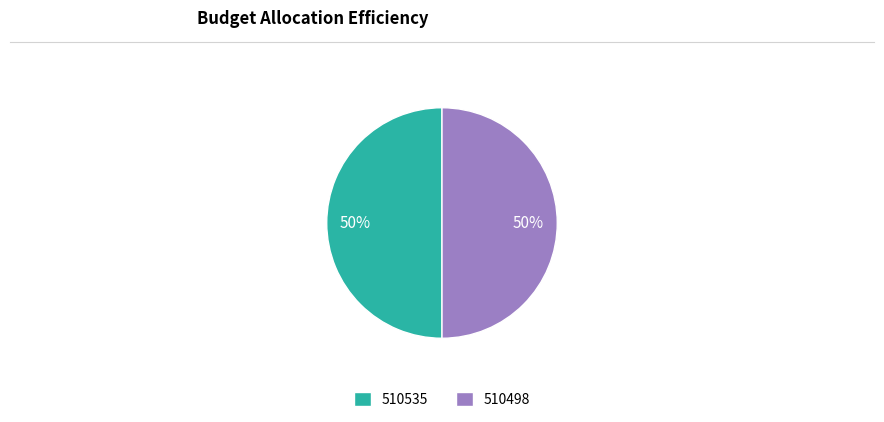

Count the number of slices in the pie.

2